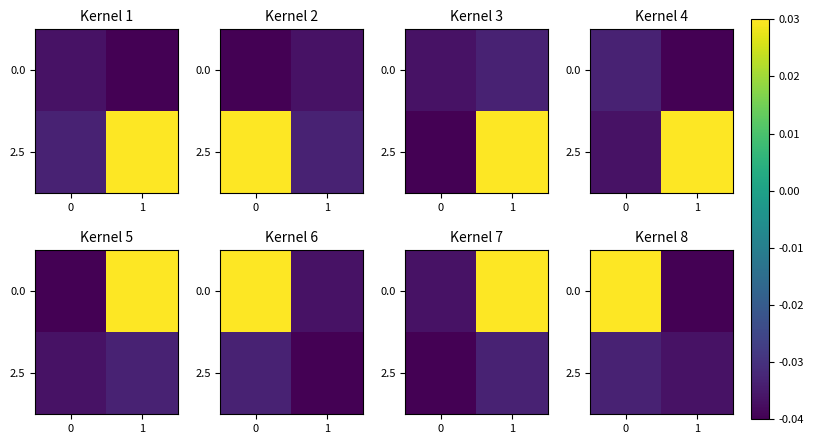

What is the total value across all series at 1?

-0.1